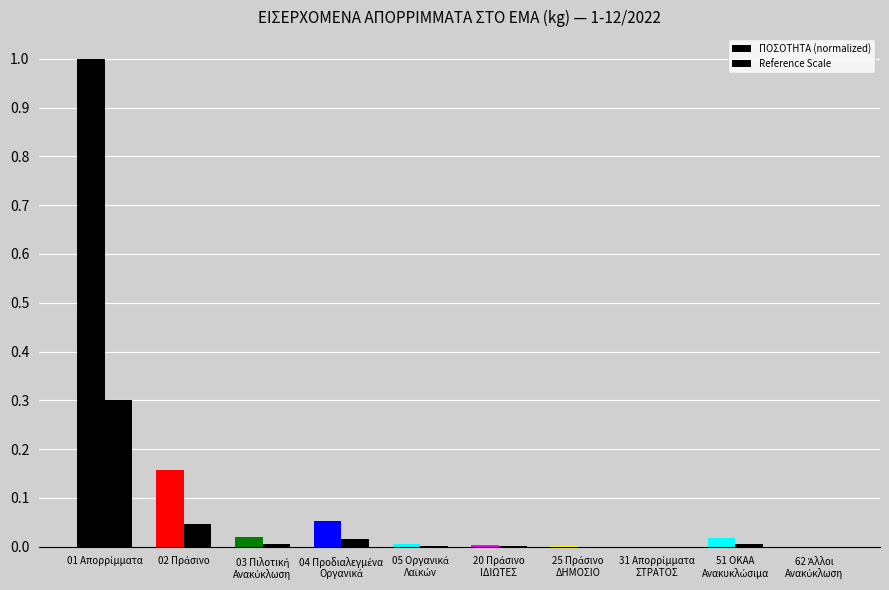

Are the bars horizontal?

No